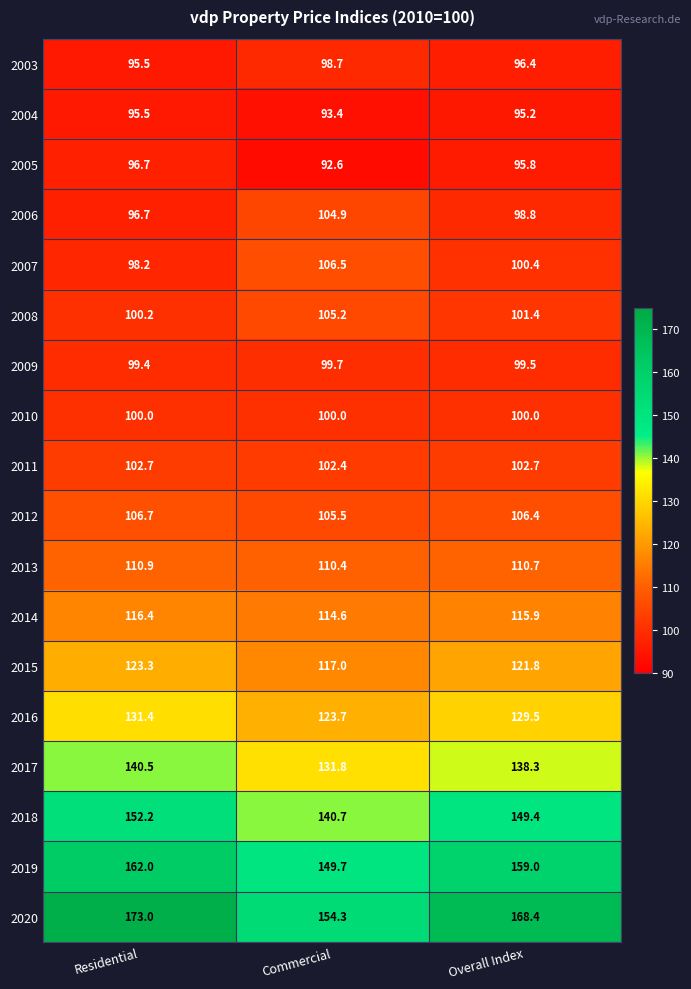

Which series has the largest range (max minus min)?

2020